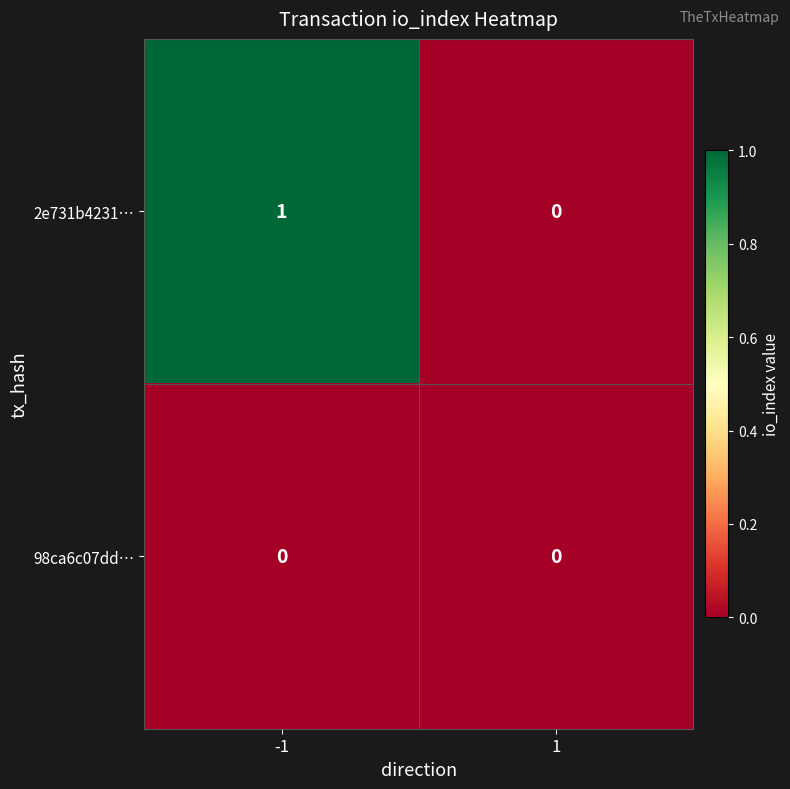

The value of 98ca6c07dd… at -1 is 0. True or false?

True